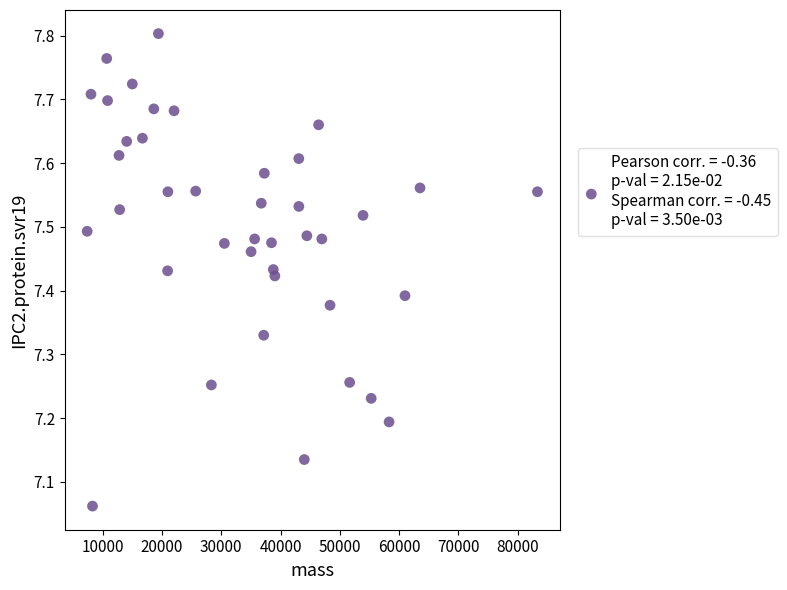

What is the range of Y values (max minus min)?

0.7